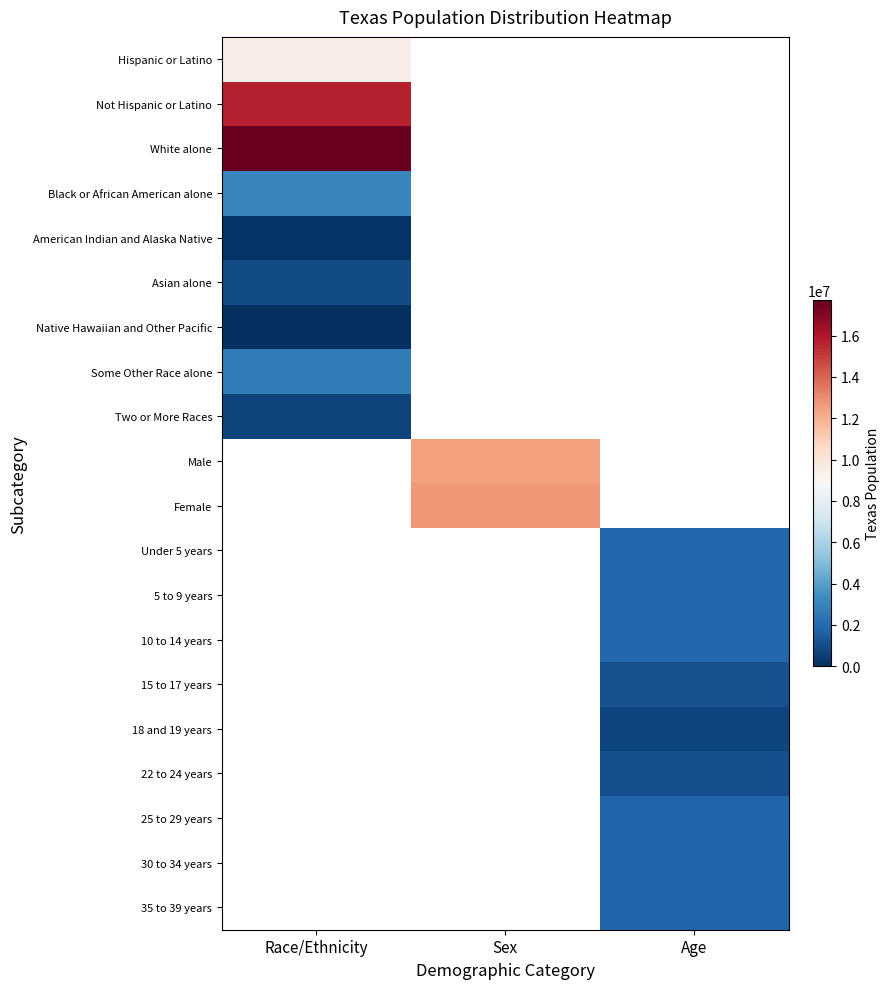

At which category does the chart reach its minimum across all series?

Race/Ethnicity